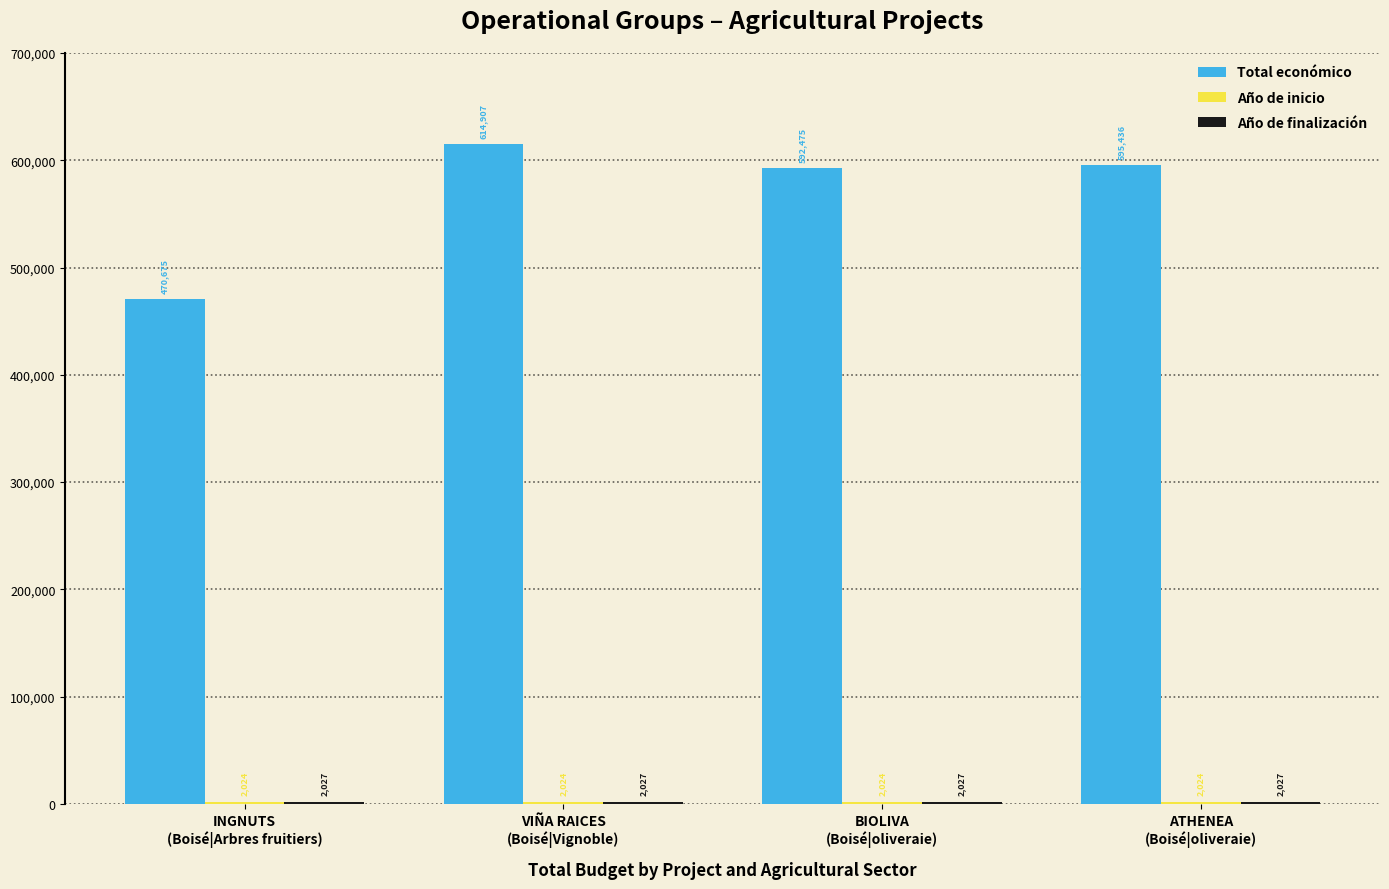

What is the greatest value displayed?

614907